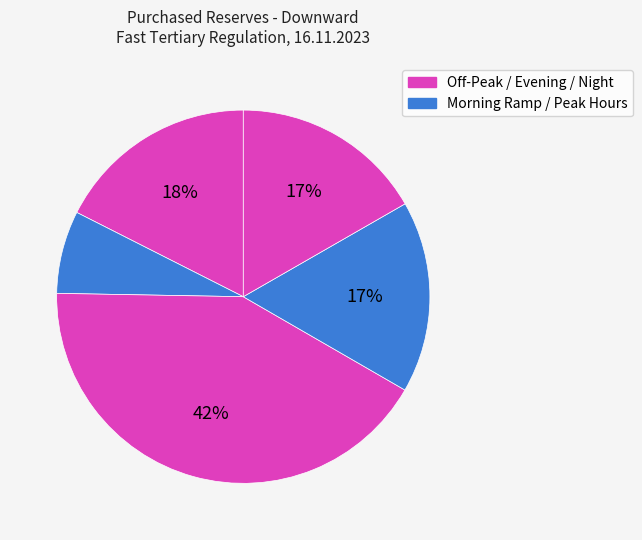

Is there any slice that represents more than half of the pie?

No